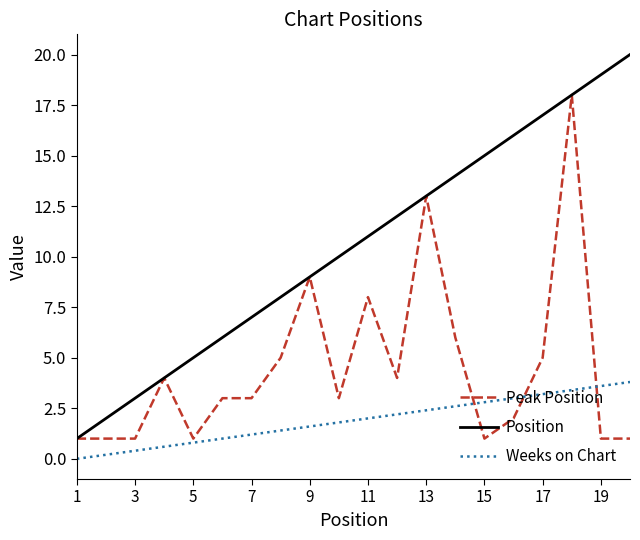

Count the number of data series in this chart.

3